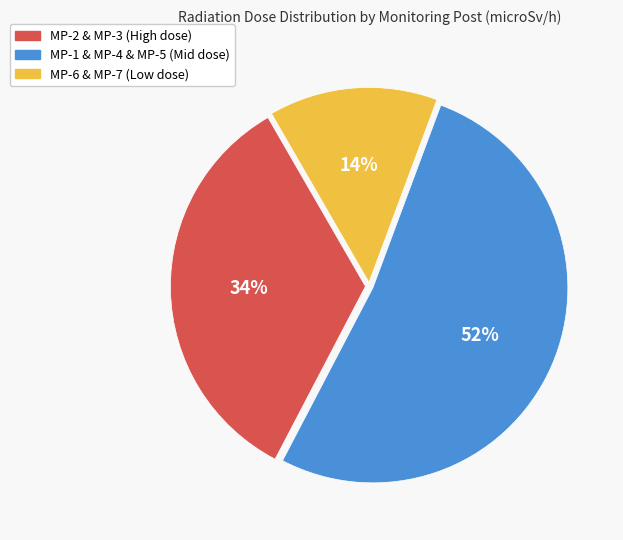

What is the ratio of the value at MP-1 & MP-4 & MP-5 (Mid dose) to the value at MP-6 & MP-7 (Low dose)?

3.7